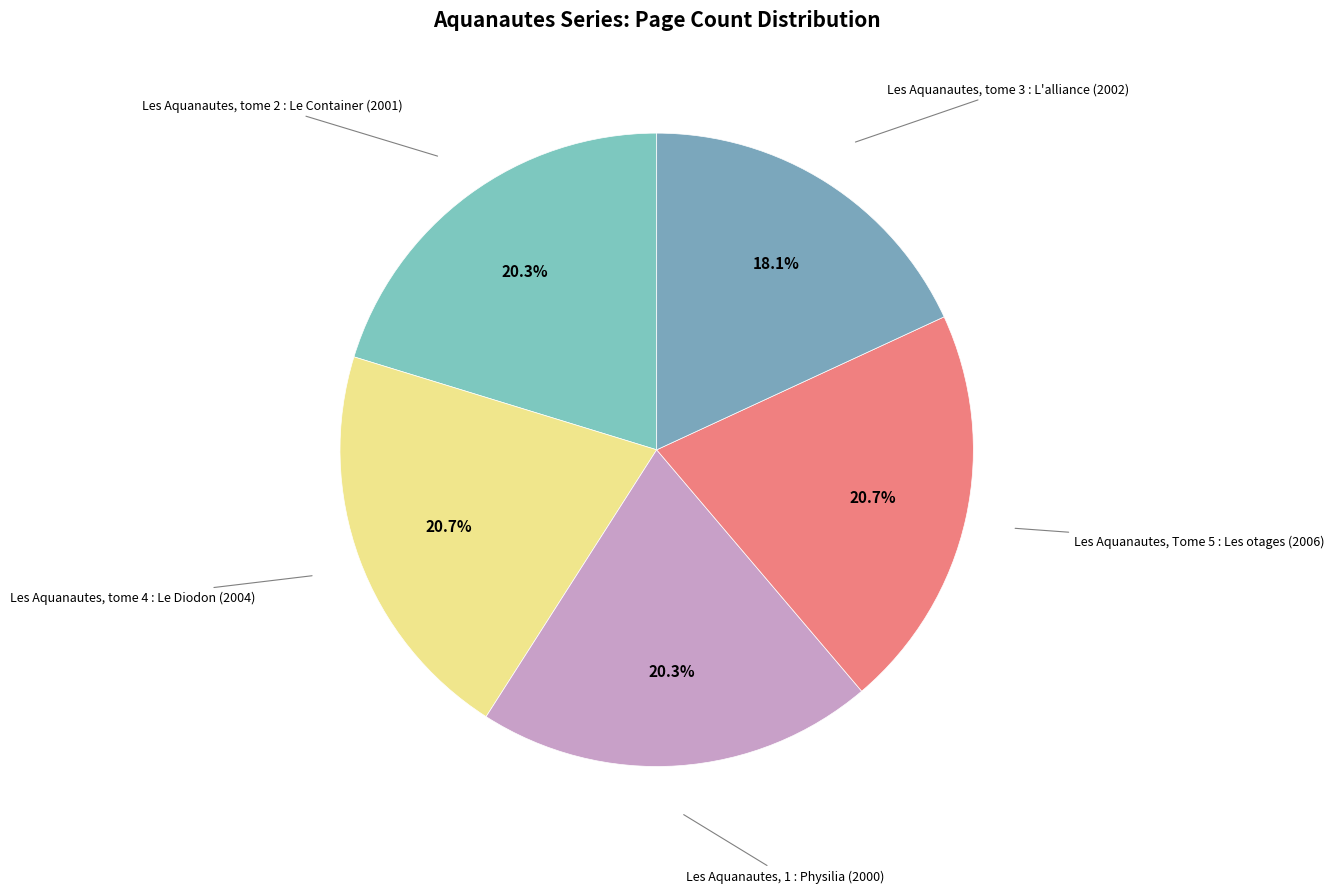

Is it true that Les Aquanautes, tome 3 : L'alliance (2002) is 18% of the pie?

True